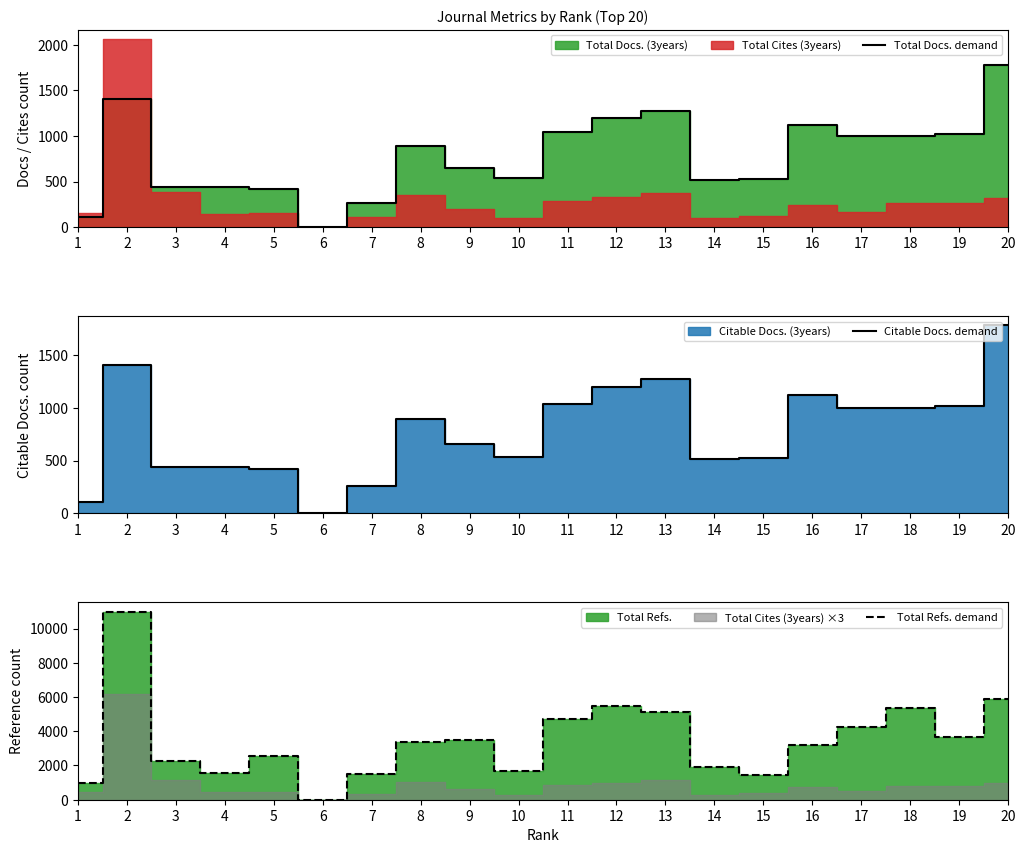

What is the difference between the maximum and minimum values in the Total Docs. demand series?

1779